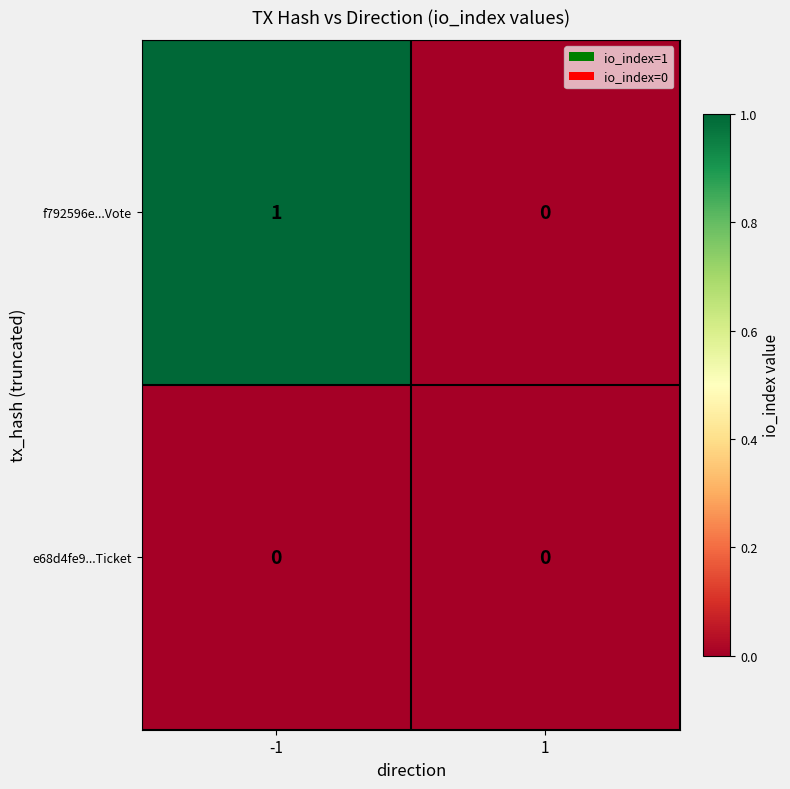

True or false: f792596e...Vote has a value of 0 at -1.

False